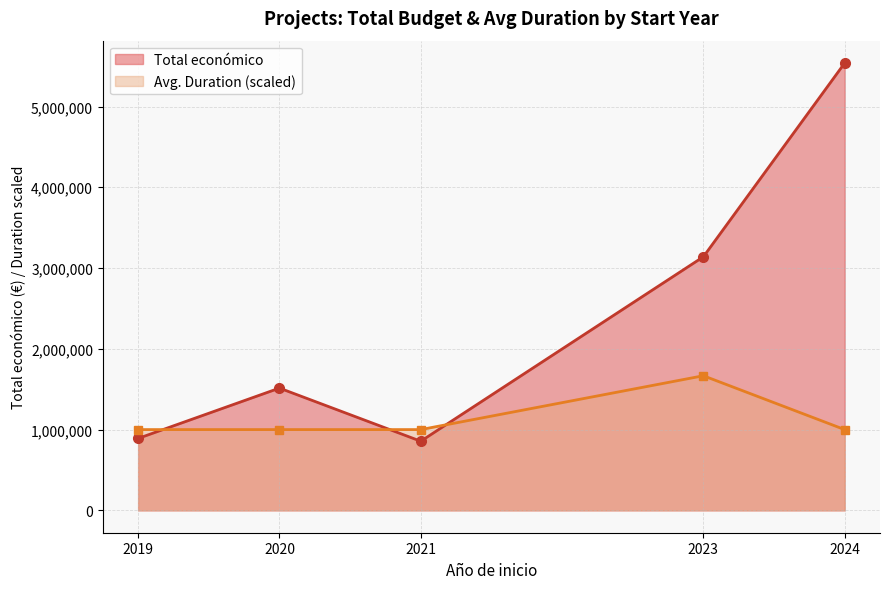

Reading left to right, transcribe all the data shown in this chart.

Total económico: 890532.0	1513726.0	855958.0	3139669.0	5538424.0
Avg. Duration (scaled): 1000000.0	1000000.0	1000000.0	1666666.7	1000000.0